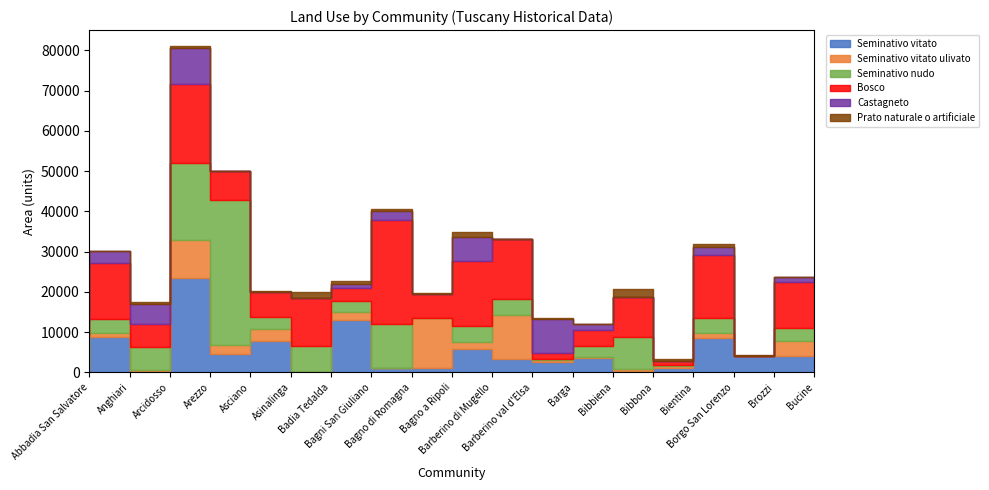

Rank the categories by Castagneto value from highest to lowest.

Arezzo, Barga, Barberino di Mugello, Arcidosso, Anghiari, Abbadia San Salvatore, Bagno di Romagna, Borgo San Lorenzo, Bibbiena, Bucine, Bagni San Giuliano, Asinalinga, Asciano, Bientina, Bagno a Ripoli, Bibbona, Badia Tedalda, Barberino val d'Elsa, Brozzi